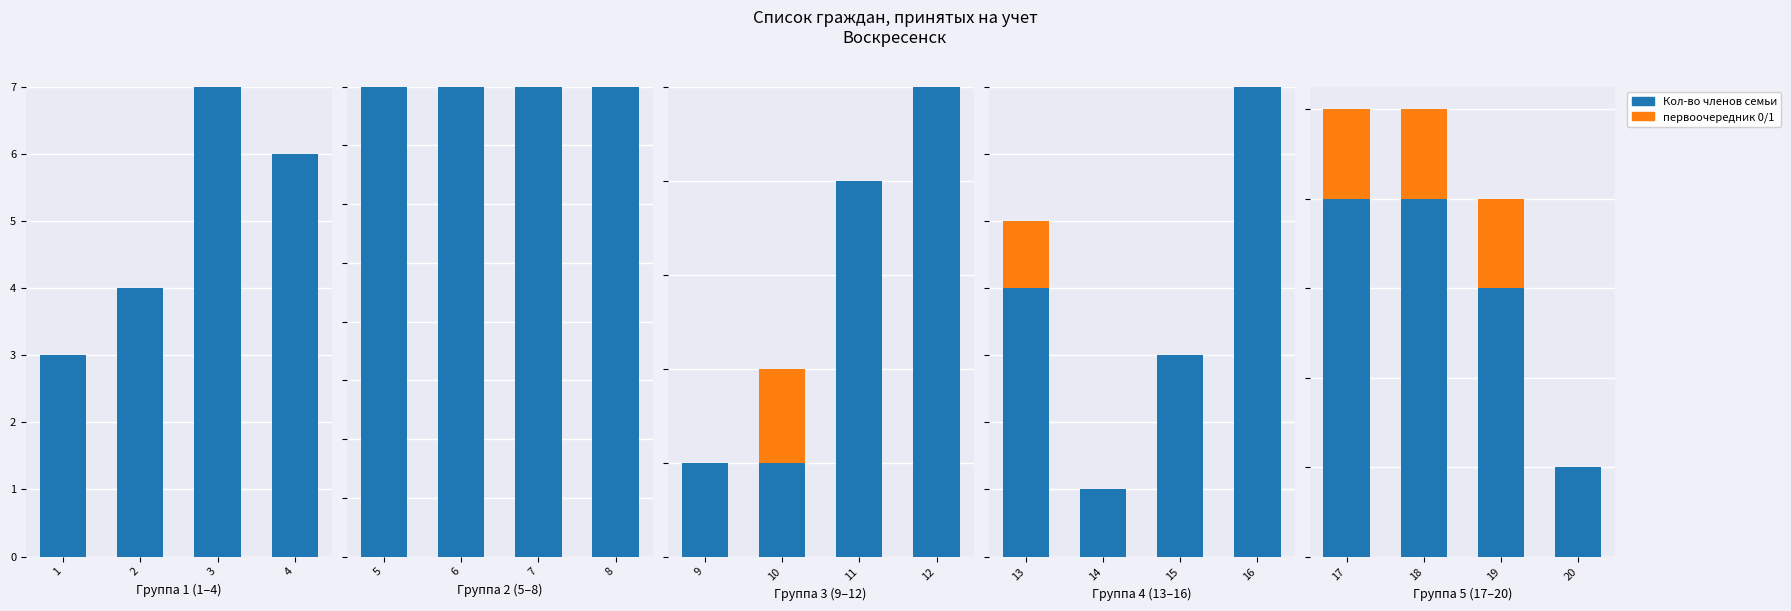

What is the minimum value for Кол-во членов семьи?

1